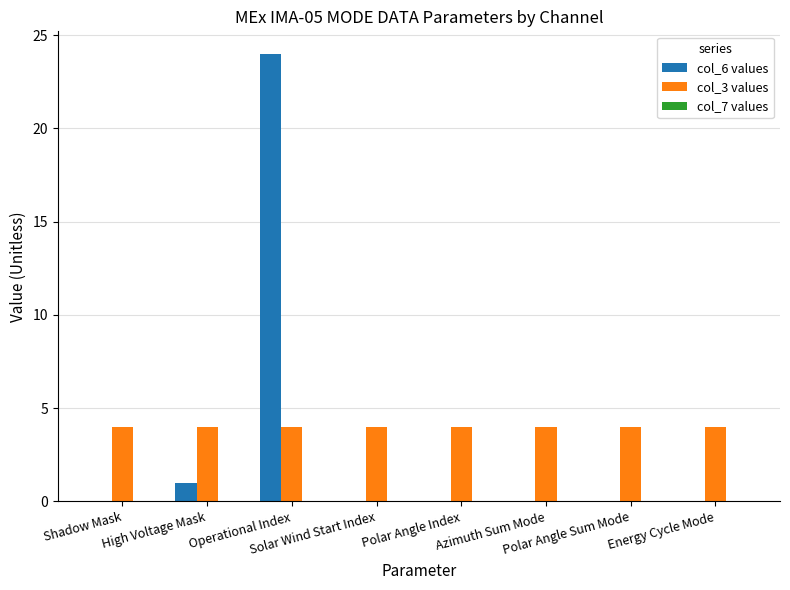

At which category is the sum across all series the highest?

Operational Index